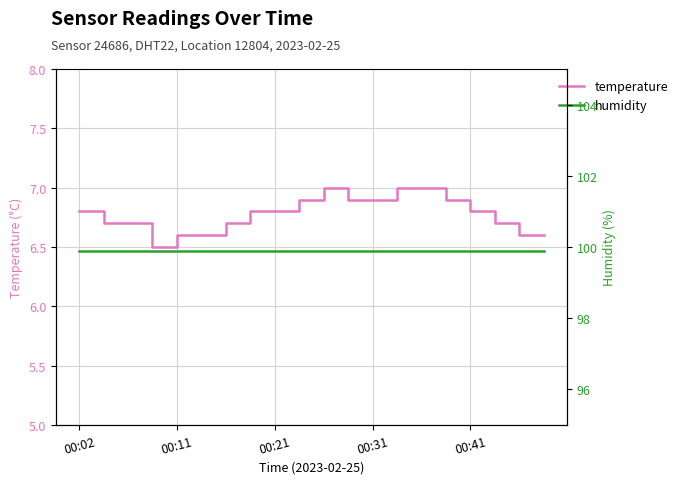

What position from the right is 17?

3